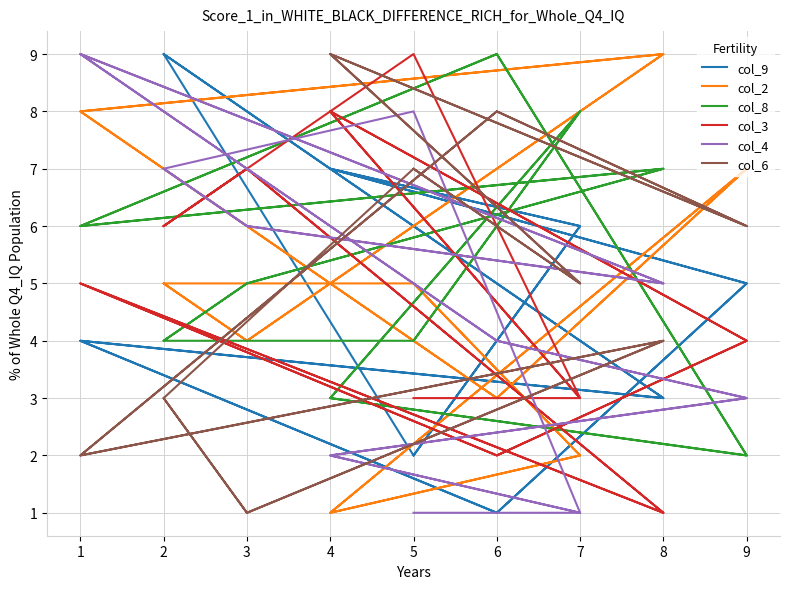

Which label corresponds to the smallest value in the chart?

6